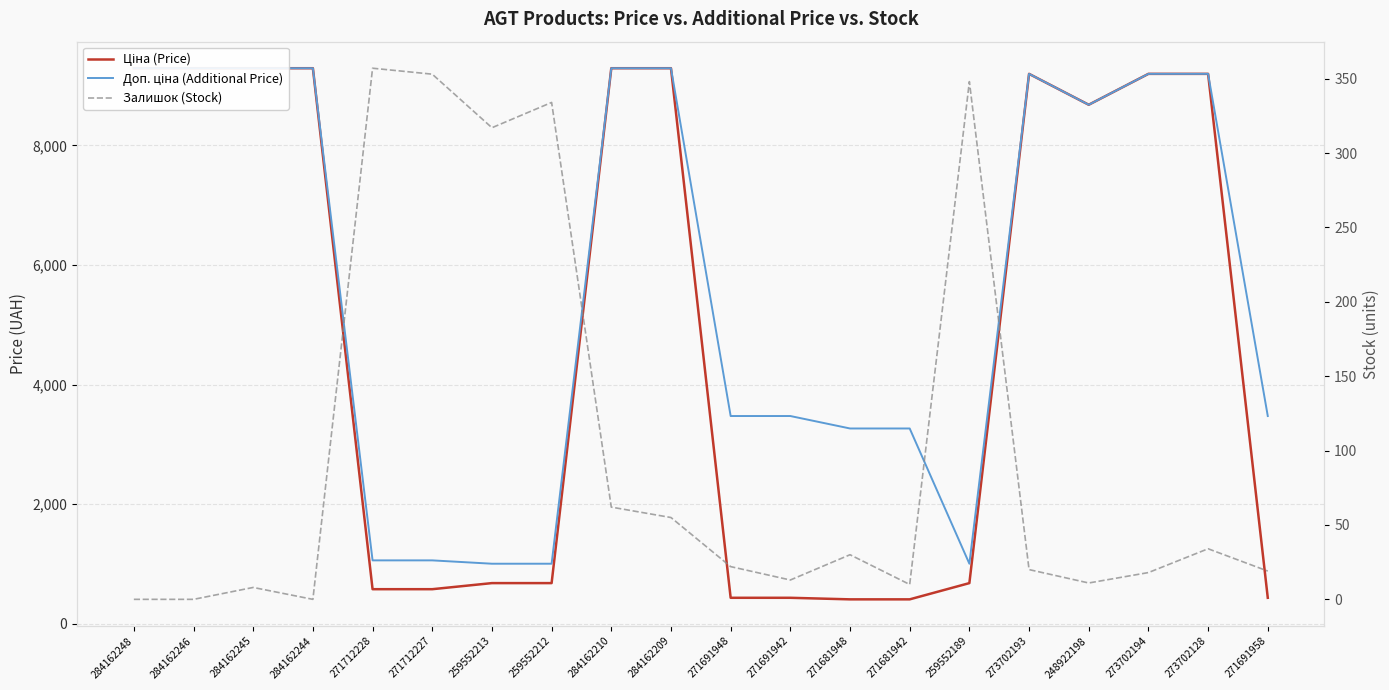

Reading left to right, extract all data points from this chart.

Ціна (Price): 9290.5	9290.5	9290.5	9290.5	578.1	578.1	679.8	679.8	9290.5	9290.5	434.3	434.3	408.2	408.2	679.8	9196.3	8679.5	9196.3	9196.3	434.3
Доп. ціна (Additional Price): 9290.5	9290.5	9290.5	9290.5	1060.0	1060.0	1004.1	1004.1	9290.5	9290.5	3474.1	3474.1	3265.8	3265.8	1004.1	9196.3	8679.5	9196.3	9196.3	3474.1
Залишок (Stock): 0.0	0.0	8.0	0.0	357.0	353.0	317.0	334.0	62.0	55.0	22.0	13.0	30.0	10.0	348.0	20.0	11.0	18.0	34.0	19.0